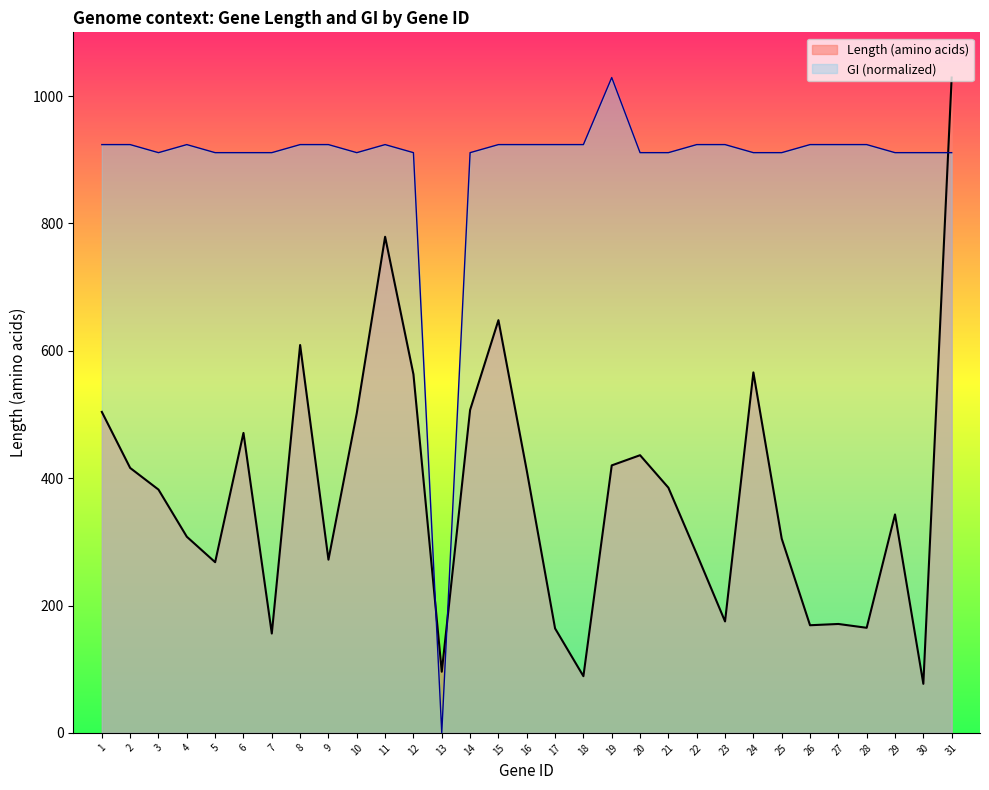

What is the approximate value of Length (amino acids) at 16?

412.0